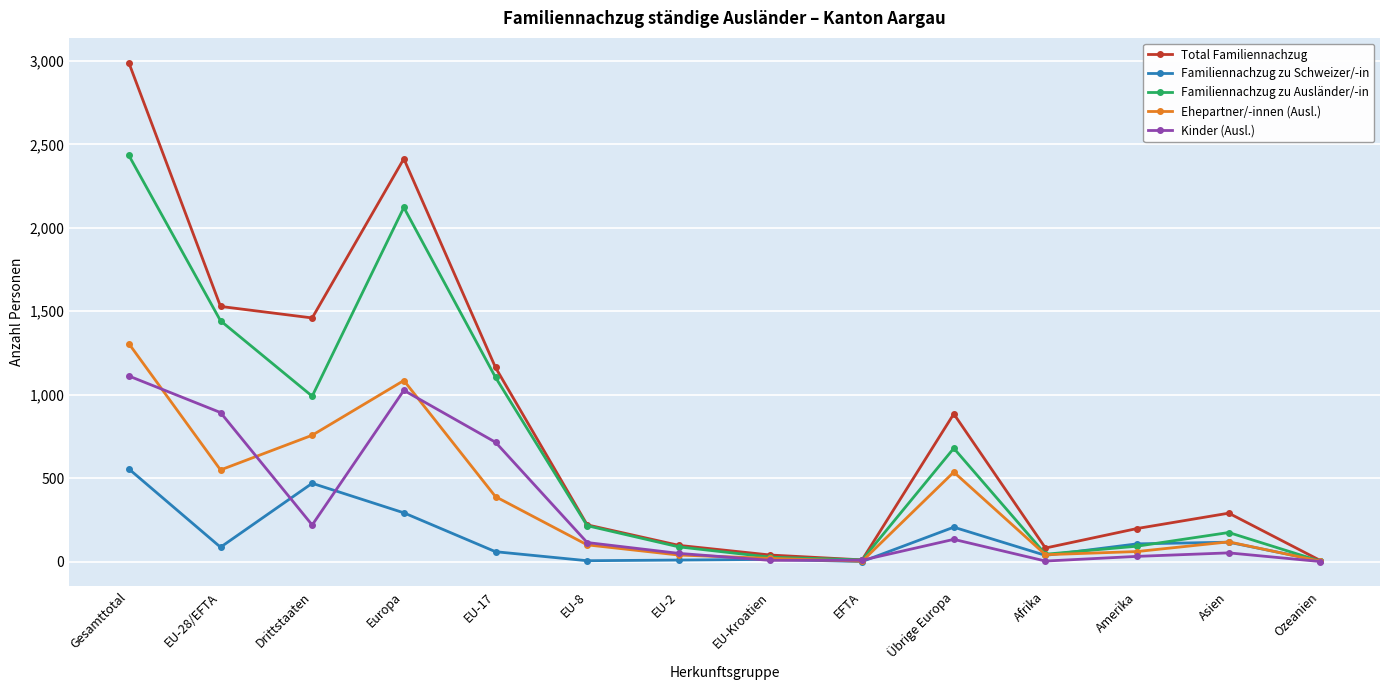

List the series in order of their peak value, lowest first.

Familiennachzug zu Schweizer/-in, Kinder (Ausl.), Ehepartner/-innen (Ausl.), Familiennachzug zu Ausländer/-in, Total Familiennachzug